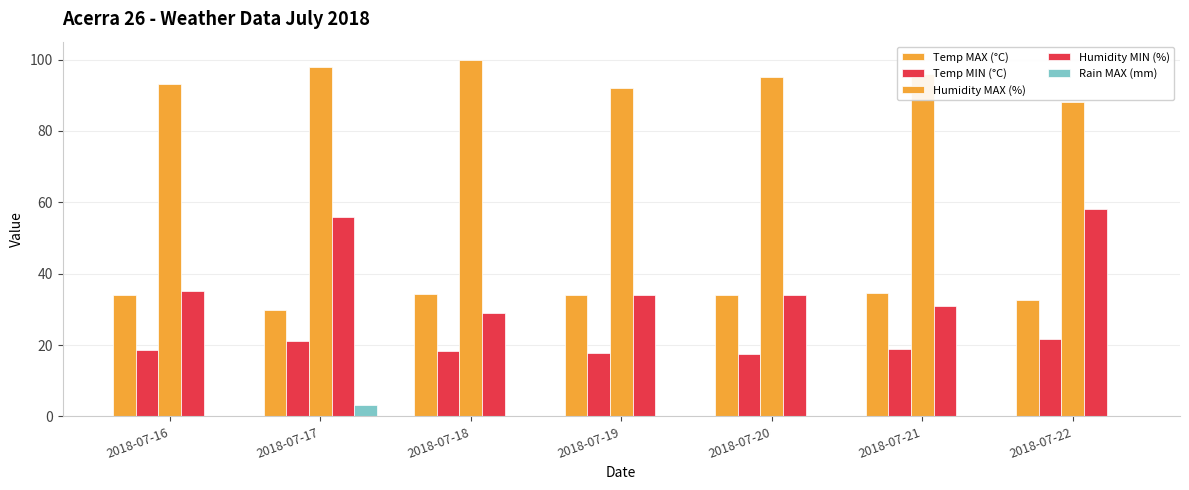

The Temp MAX (°C) series shows 58.3 at 2018-07-18. True or false?

False